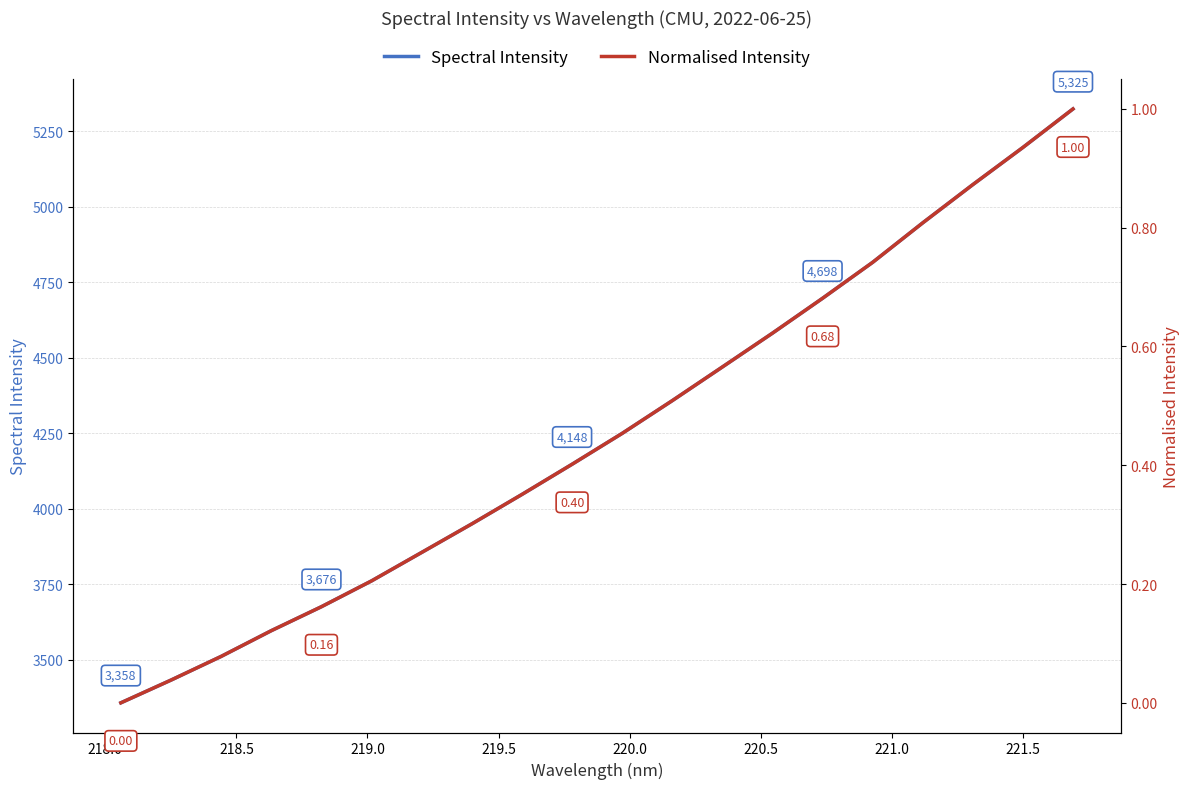

What is the minimum value for Spectral Intensity?

3357.7